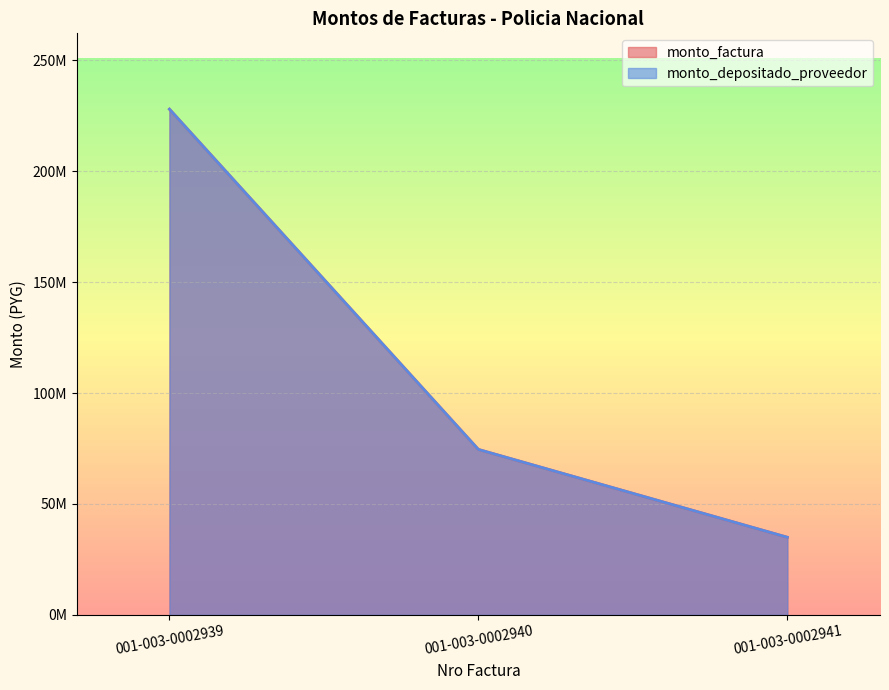

What are all the series names shown in the legend?

monto_factura, monto_depositado_proveedor